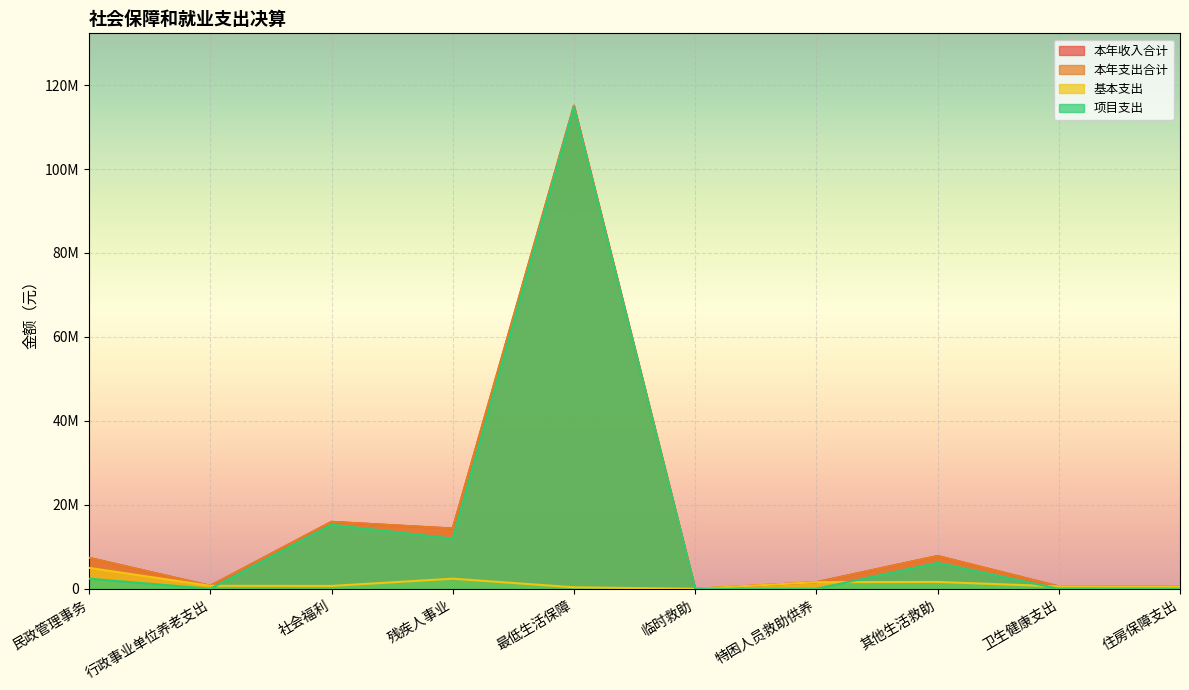

Which series changed the most between 社会福利 and 卫生健康支出?

本年收入合计